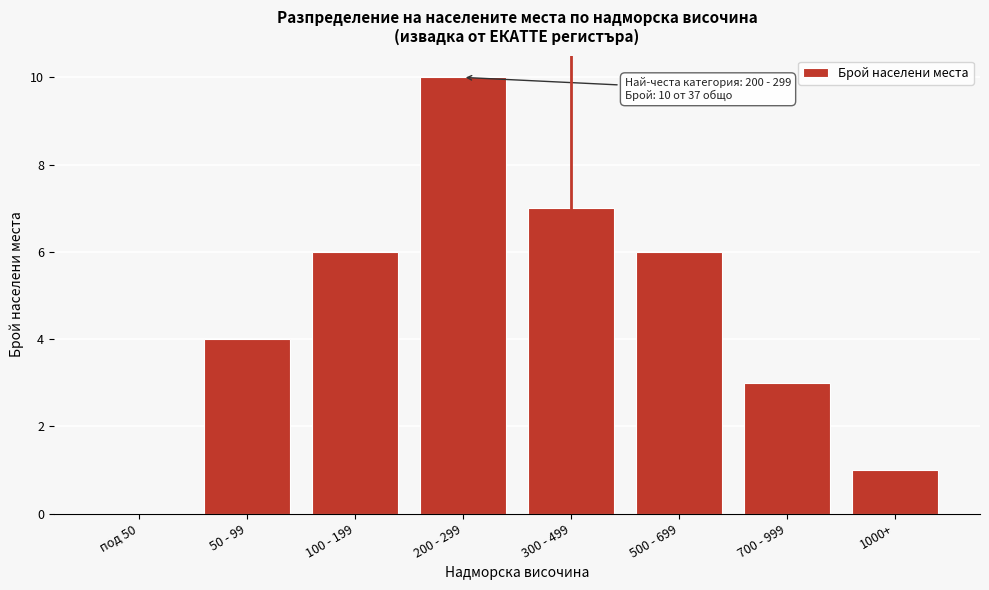

Reading left to right, list all the values displayed in this chart.

под 50=0	50 - 99=4	100 - 199=6	200 - 299=10	300 - 499=7	500 - 699=6	700 - 999=3	1000+=1